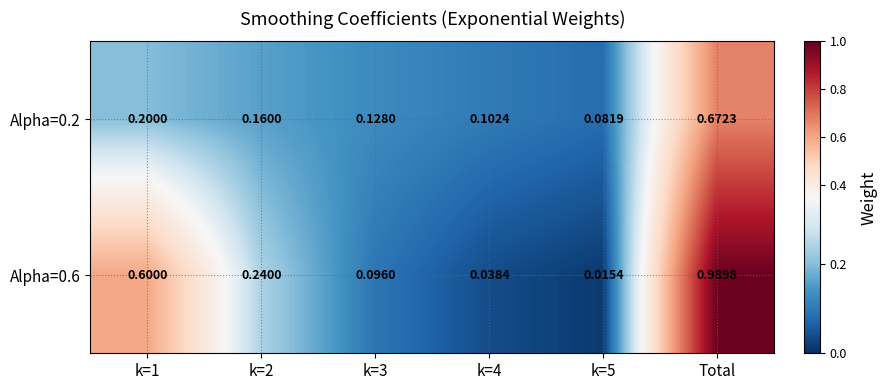

Is the value of Alpha=0.2 at k=2 greater than the value of Alpha=0.6 at k=1?

No